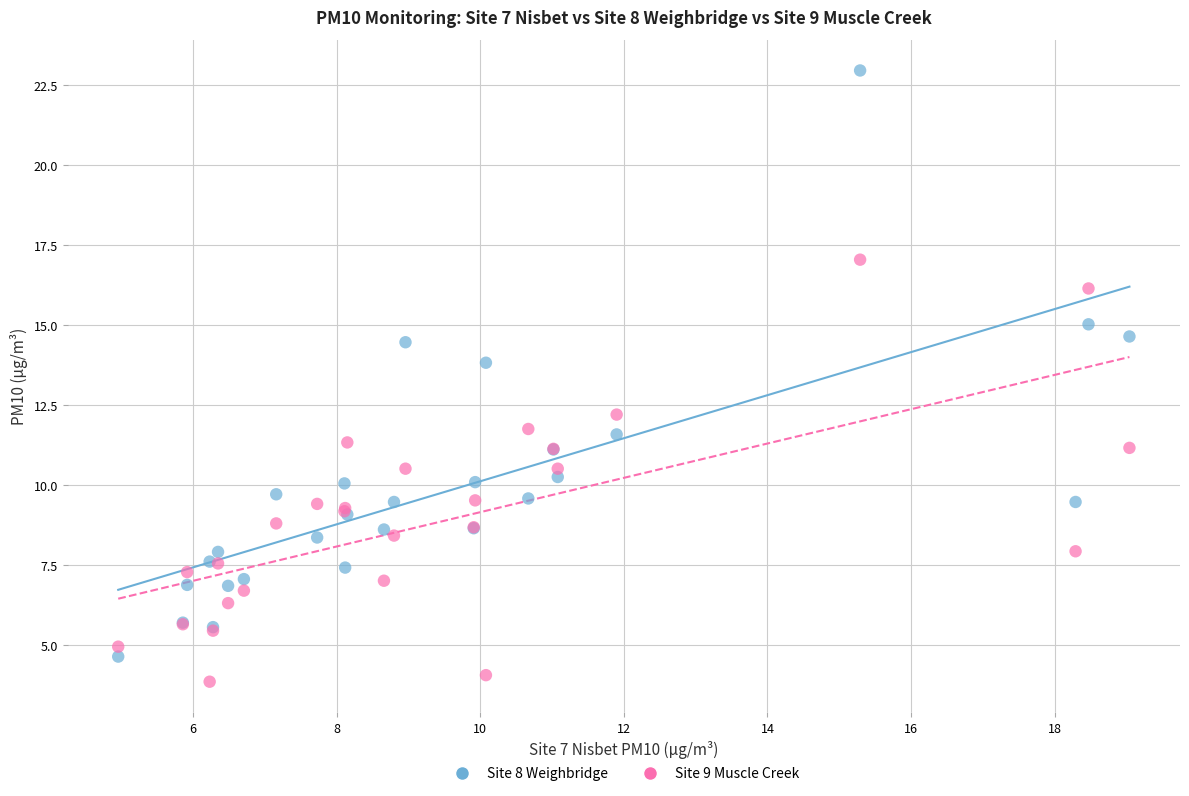

Which series has the largest Y range (max minus min)?

Site 8 Weighbridge